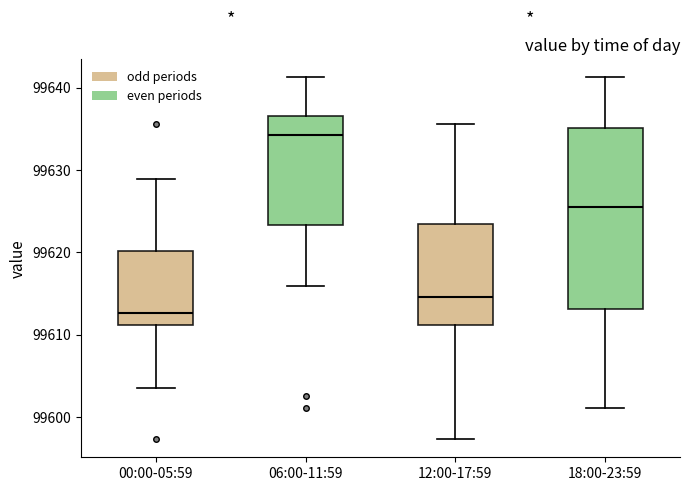

Reading left to right, transcribe this box plot: for each box, give where its median line is, the range the box spans, and where its two whiskers end, as read against the y-axis. The values are not printed on the chart, so give them approximately, as read against the axis.

00:00-05:59: median 99613, box 99611 to 99620, whiskers 99604 to 99629
06:00-11:59: median 99634, box 99623 to 99636, whiskers 99616 to 99641
12:00-17:59: median 99615, box 99611 to 99623, whiskers 99597 to 99636
18:00-23:59: median 99625, box 99613 to 99635, whiskers 99601 to 99641